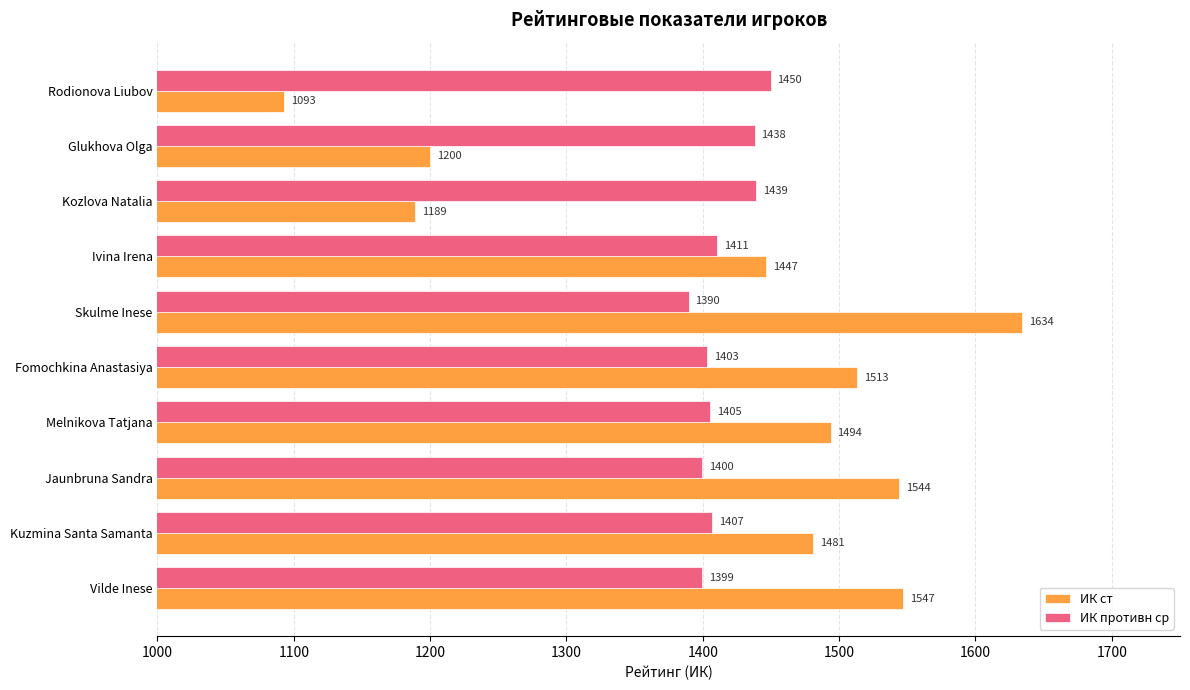

The value of ИК ст at Rodionova Liubov is 1945.5. True or false?

False